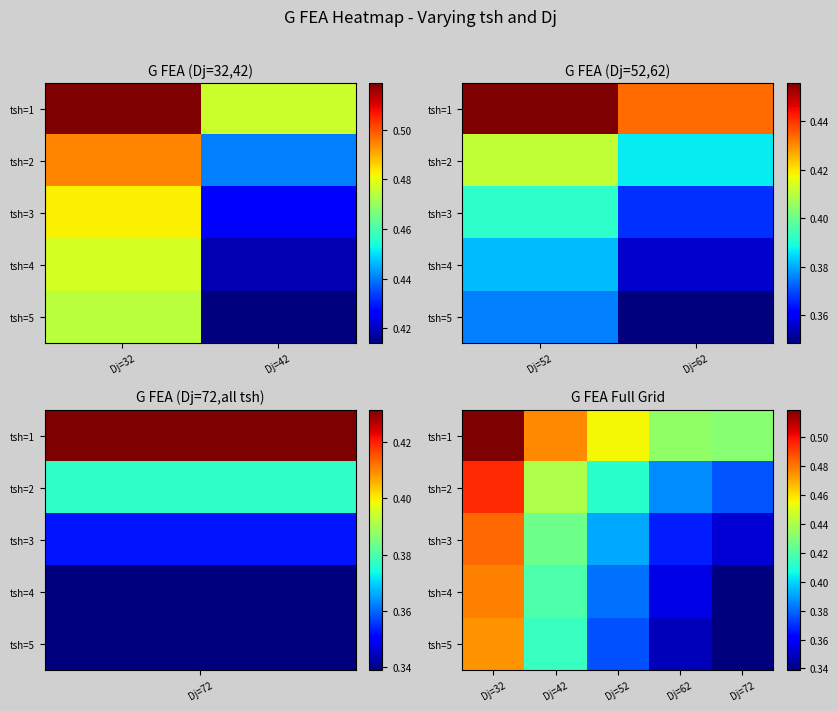

Is it true that tsh=2 equals 0.4 at Dj=72?

True